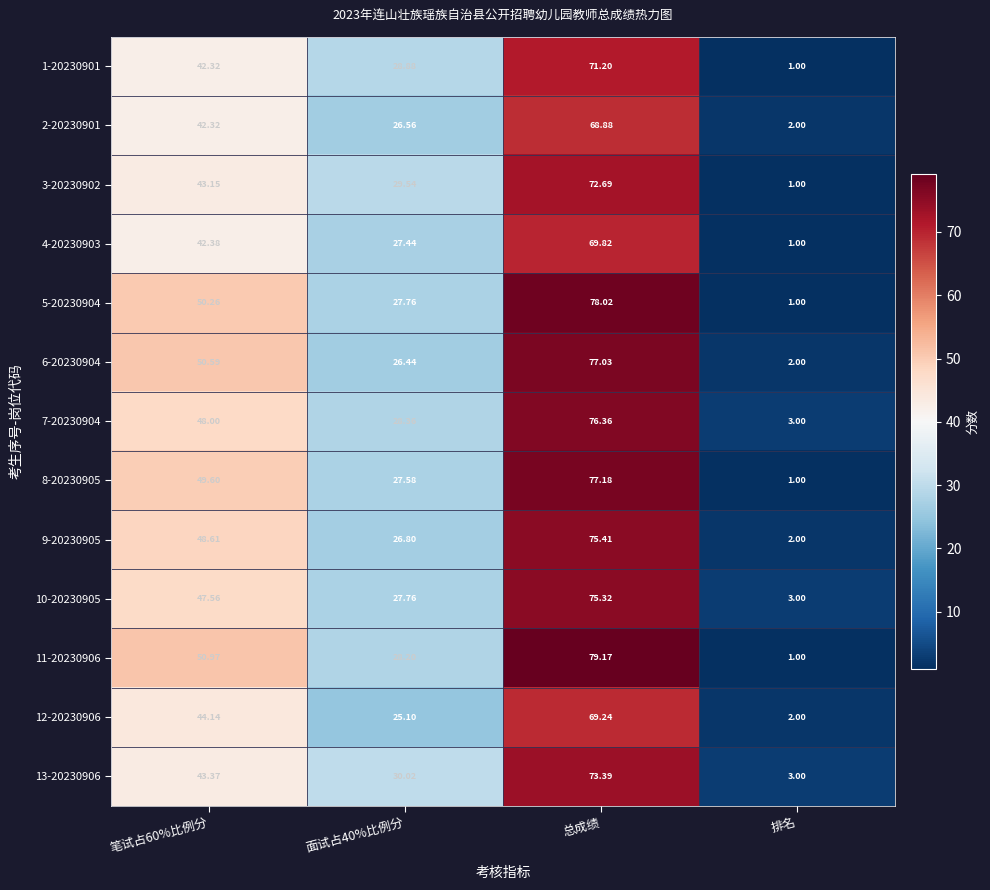

At which category is the sum across all series the highest?

总成绩